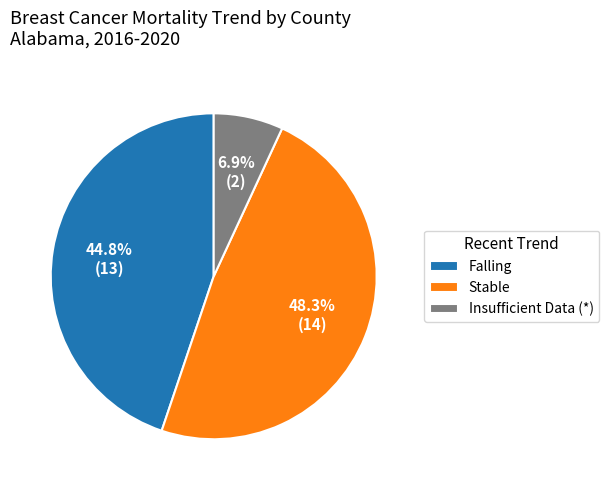

Does Stable represent more than half of the total?

No